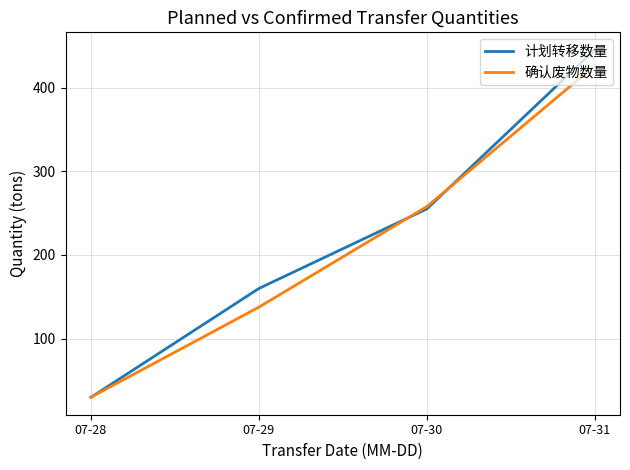

What is the sum of all 确认废物数量 values?

851.9